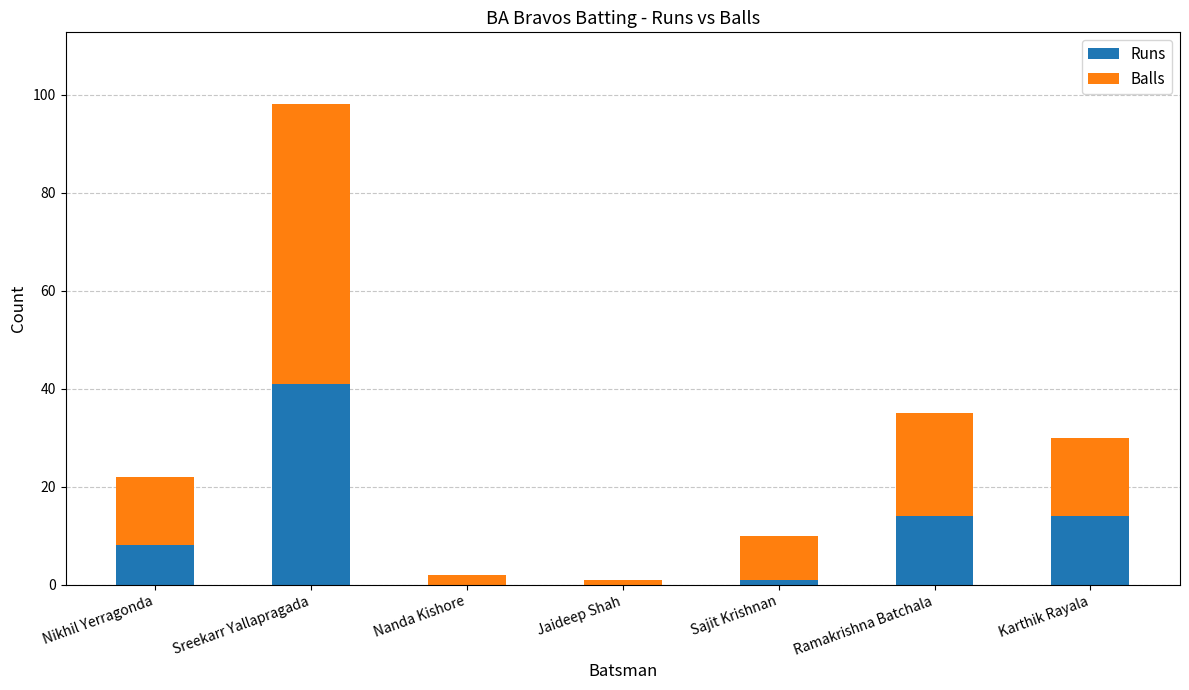

Which category has the highest value in the Runs series?

Sreekarr Yallapragada